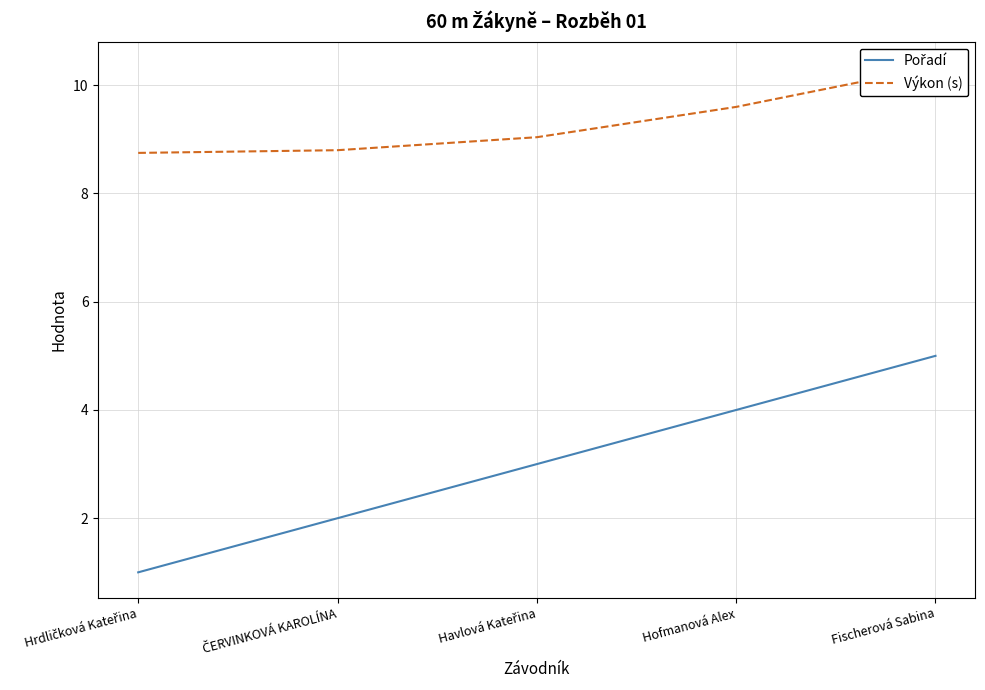

What is the label of the 4th point from the right?

ČERVINKOVÁ KAROLÍNA